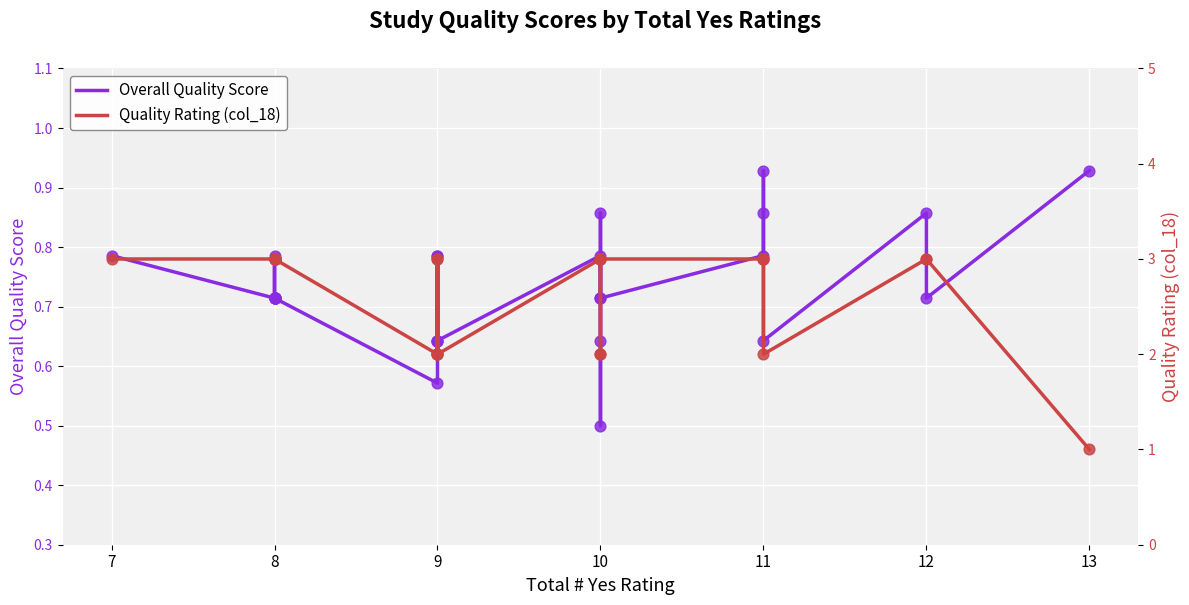

Which series has the widest spread of Y values?

Quality Rating (col_18)